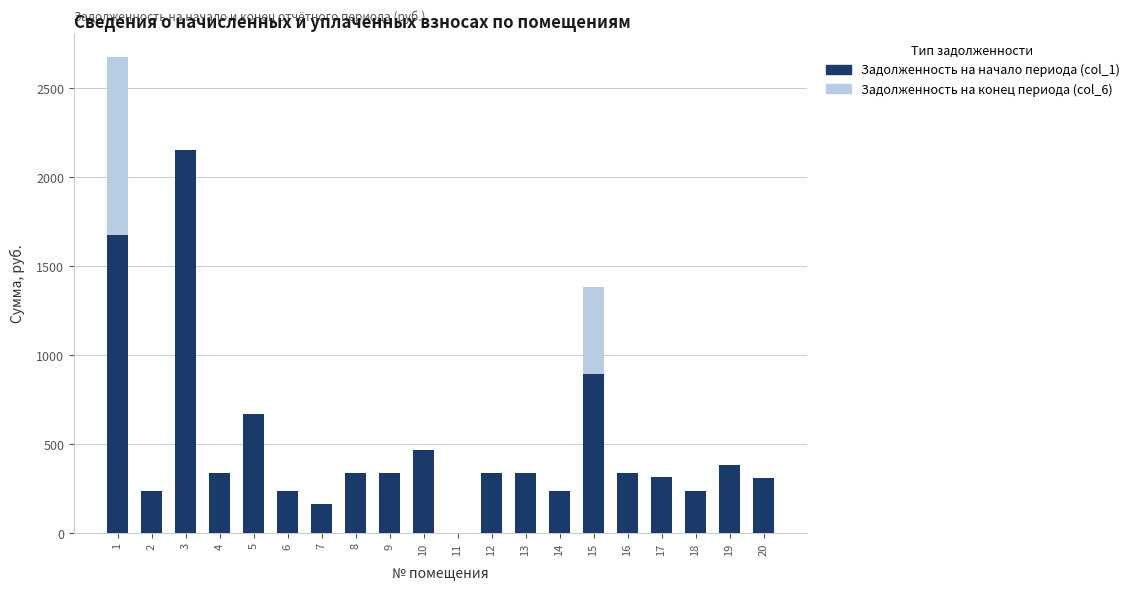

Is it true that Задолженность на начало периода (col_1) equals 413.6 at 20?

False